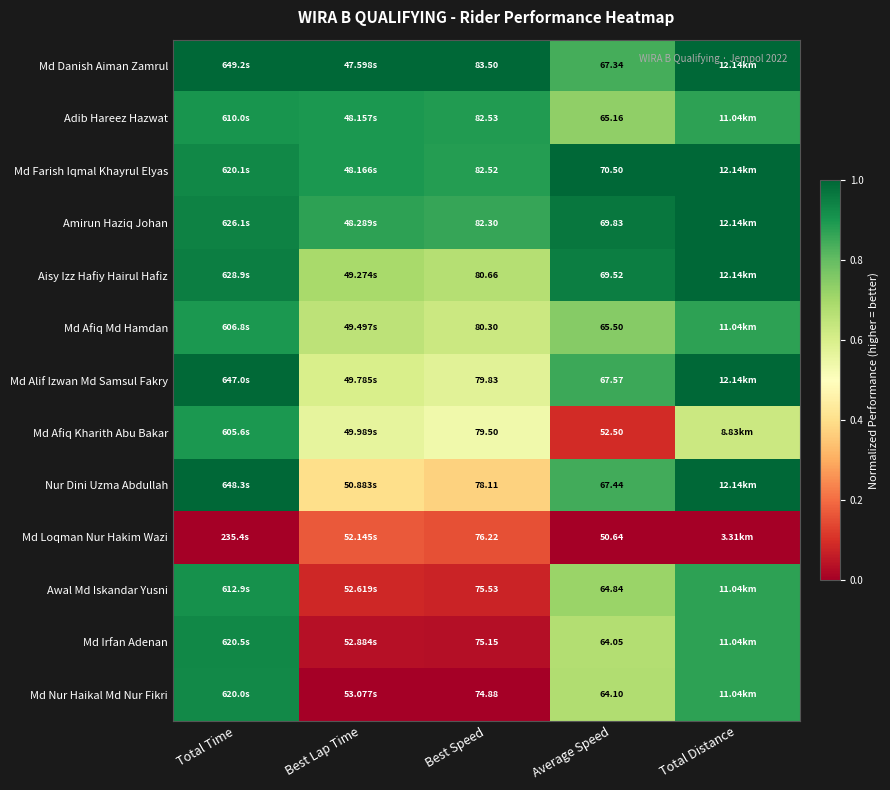

List the labels in order of Md Alif Izwan Md Samsul Fakry value, largest first.

Total Distance, Total Time, Average Speed, Best Lap Time, Best Speed